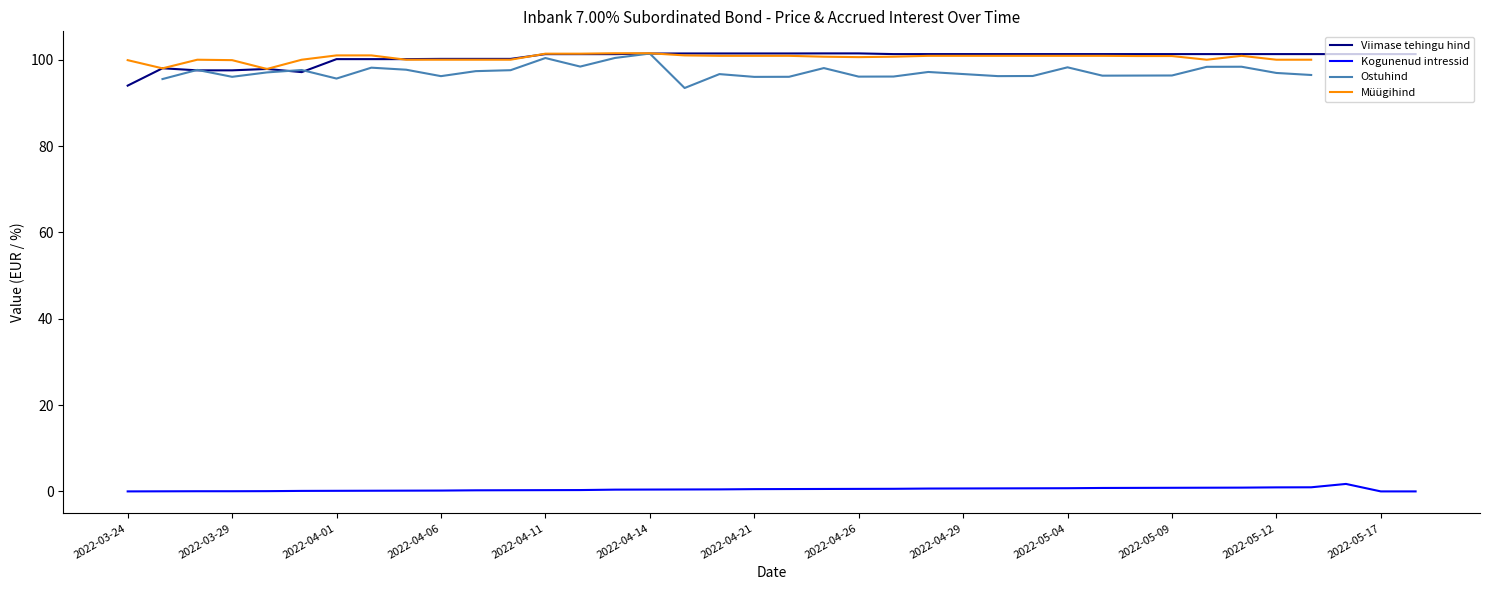

How many values in the Viimase tehingu hind series are below 101?

12